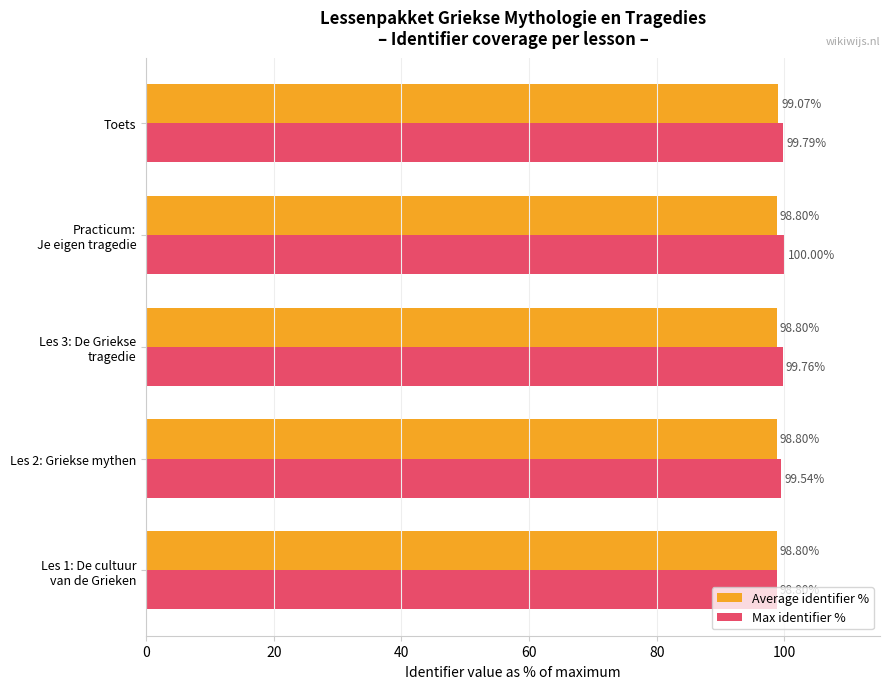

Rank the categories by Max identifier % value from lowest to highest.

Les 1: De cultuur
van de Grieken, Les 2: Griekse mythen, Les 3: De Griekse
tragedie, Toets, Practicum:
Je eigen tragedie